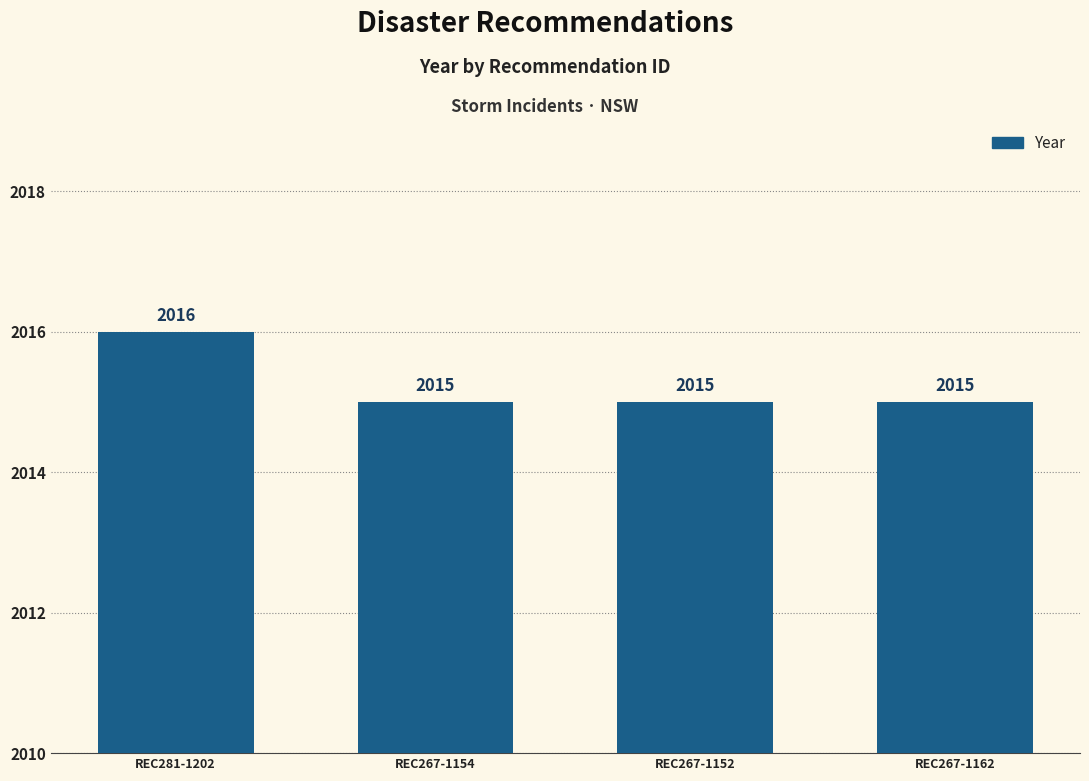

What is the maximum value shown in the chart?

2016